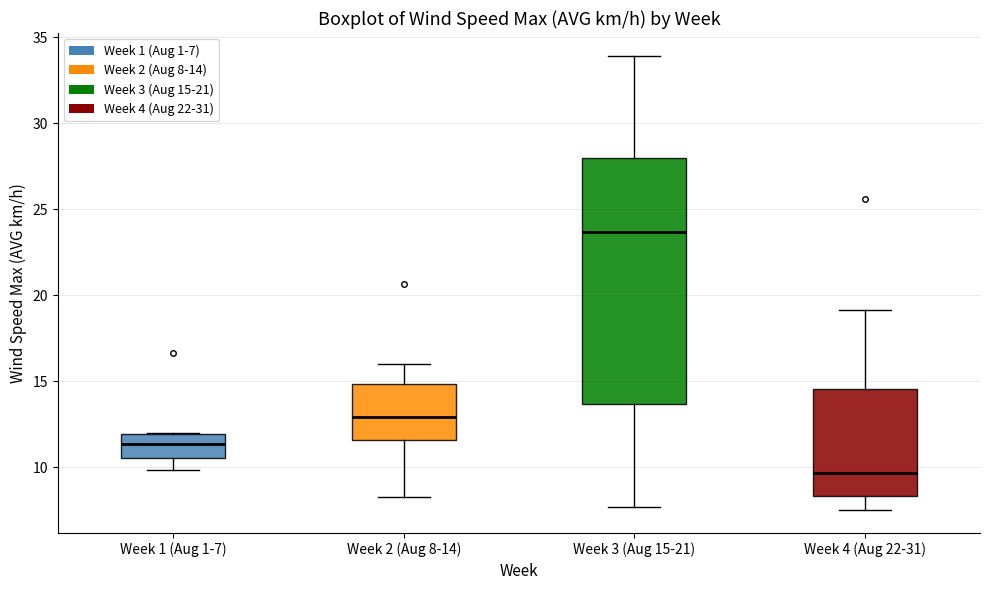

Reading left to right, read every box against the y-axis: the position of its median line, the range the box covers, and the ends of its whiskers. The values are not printed on the chart, so give them approximately, as read against the axis.

Week 1 (Aug 1-7): median 11.5, box 10.5 to 12.0, whiskers 10.0 to 12.0
Week 2 (Aug 8-14): median 13.0, box 11.5 to 15.0, whiskers 8.5 to 16.0
Week 3 (Aug 15-21): median 23.5, box 13.5 to 28.0, whiskers 7.5 to 34.0
Week 4 (Aug 22-31): median 9.5, box 8.5 to 14.5, whiskers 7.5 to 19.0